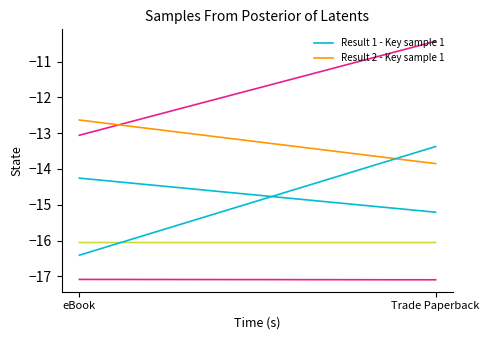

Which label corresponds to the smallest value in the chart?

Trade Paperback